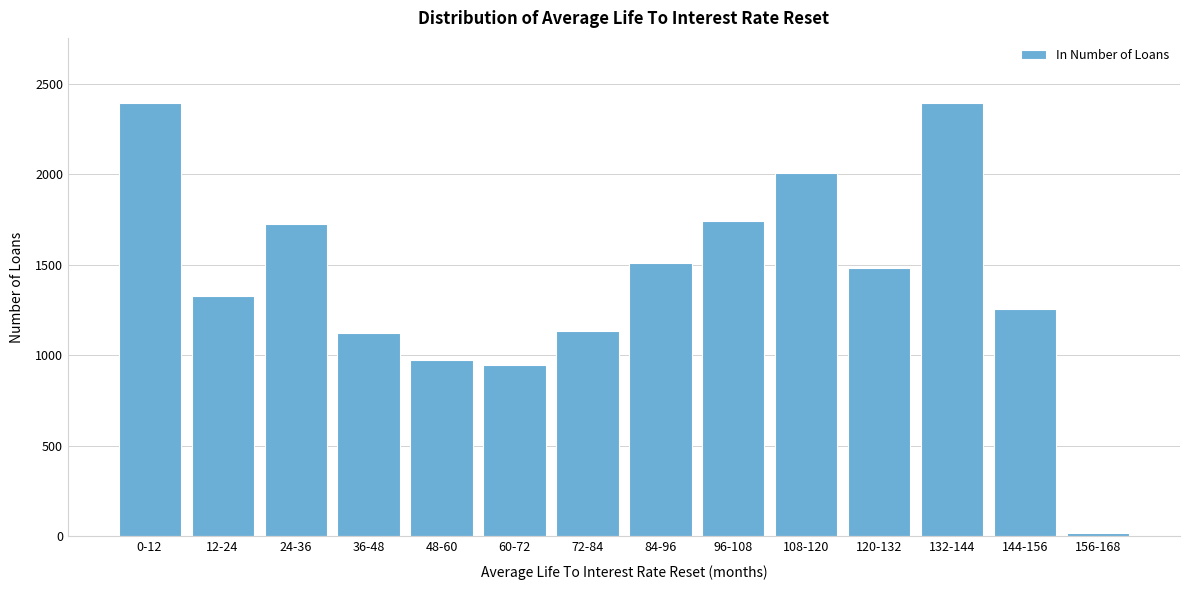

Is it true that the value at 120-132 is 1481?

True